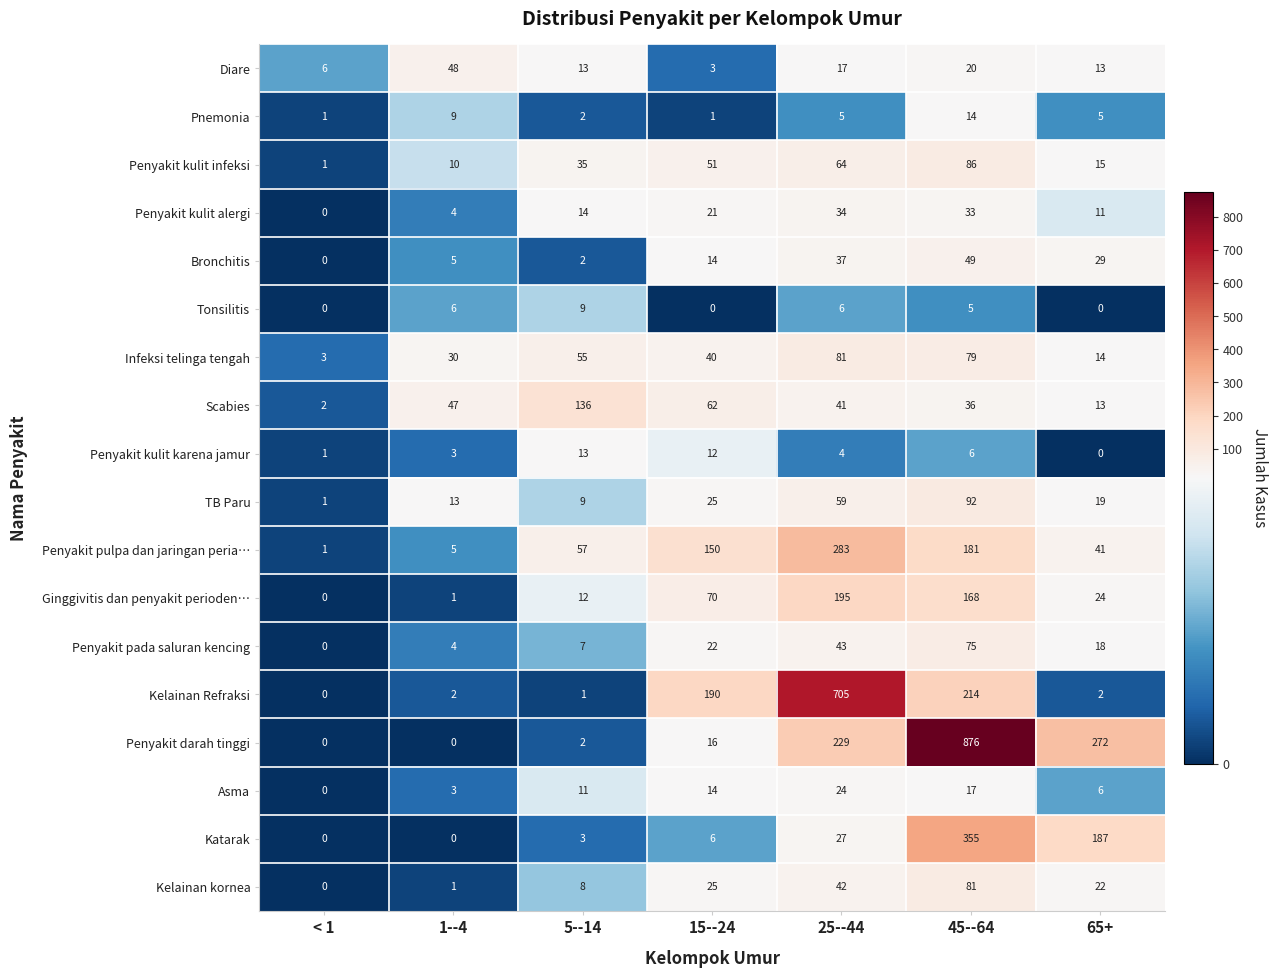

At which label does Penyakit darah tinggi reach its peak?

45--64